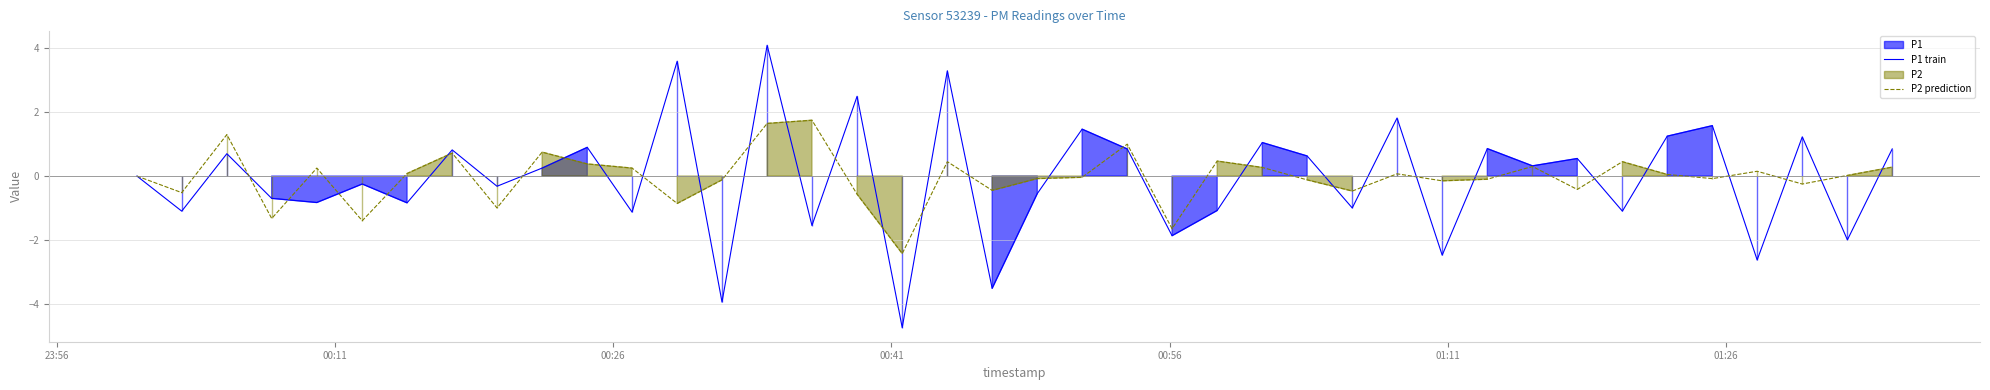

What is the minimum value for P2 prediction?

-2.4